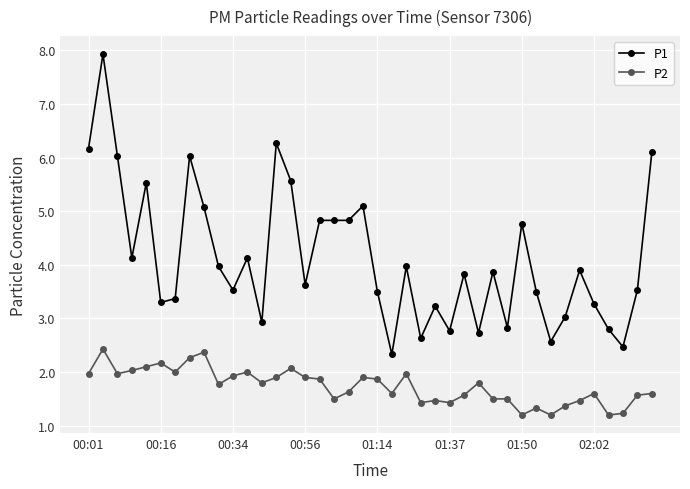

True or false: P1 and P2 intersect in this chart.

False